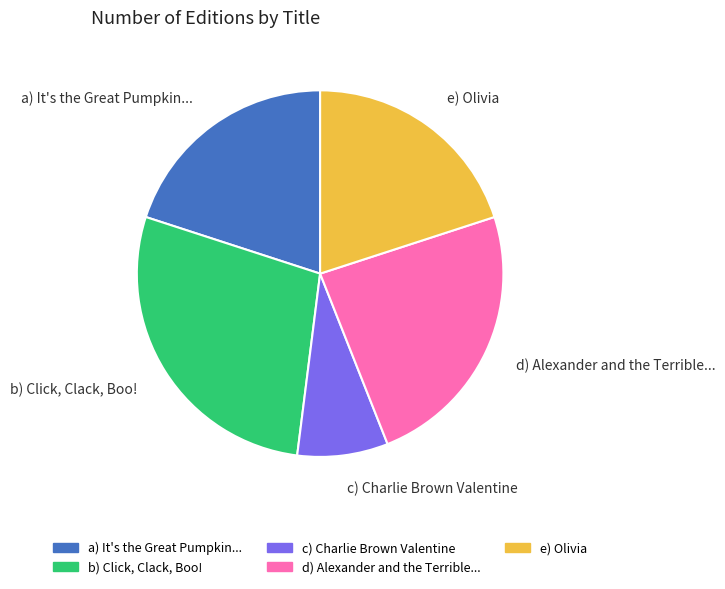

Combined, do c) Charlie Brown Valentine and d) Alexander and the Terrible... account for over 50%?

No